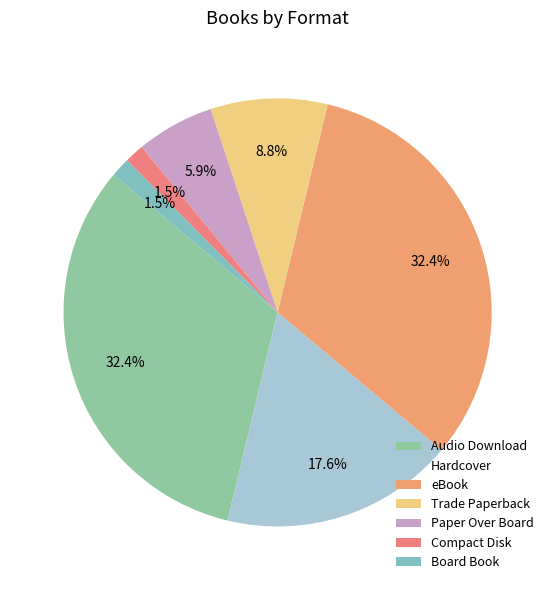

Count the number of slices in the pie.

7